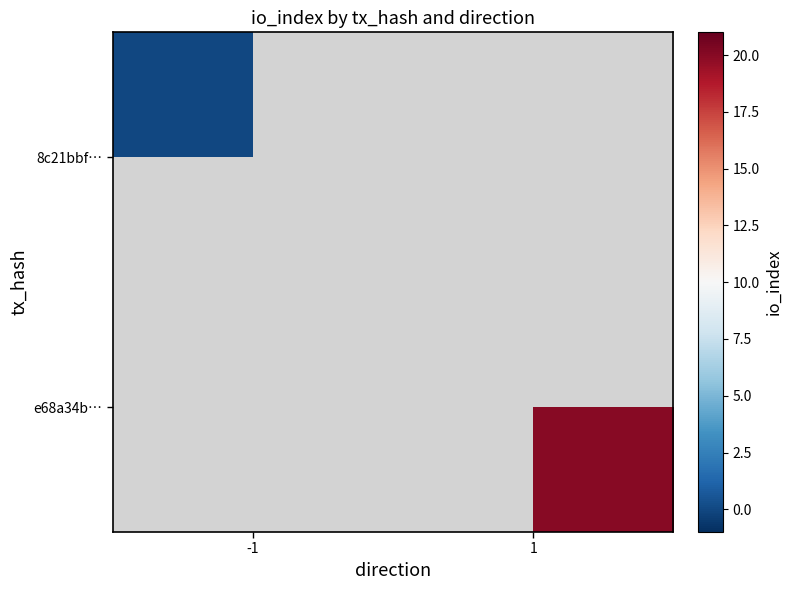

Where is 8c21bbf… nearest to the value 0?

-1